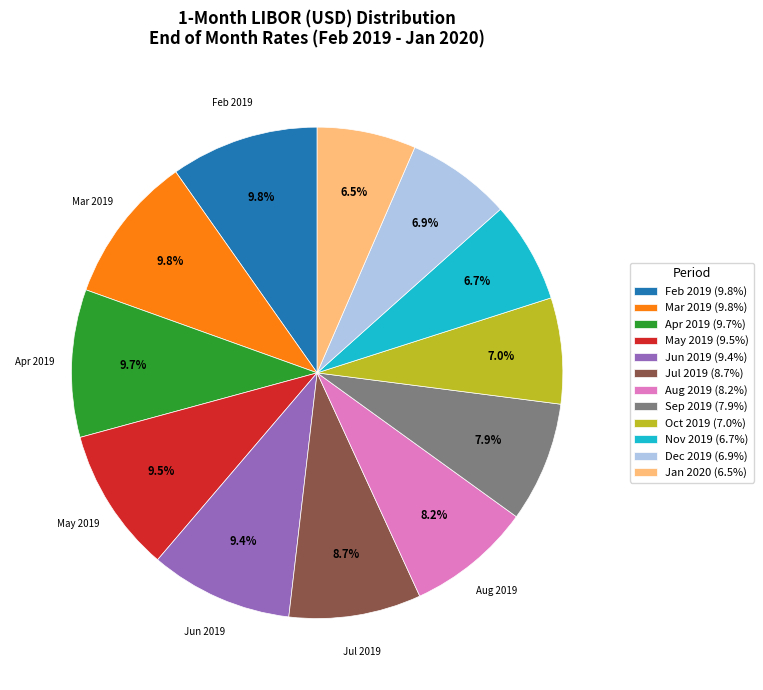

Does any single category account for the majority?

No